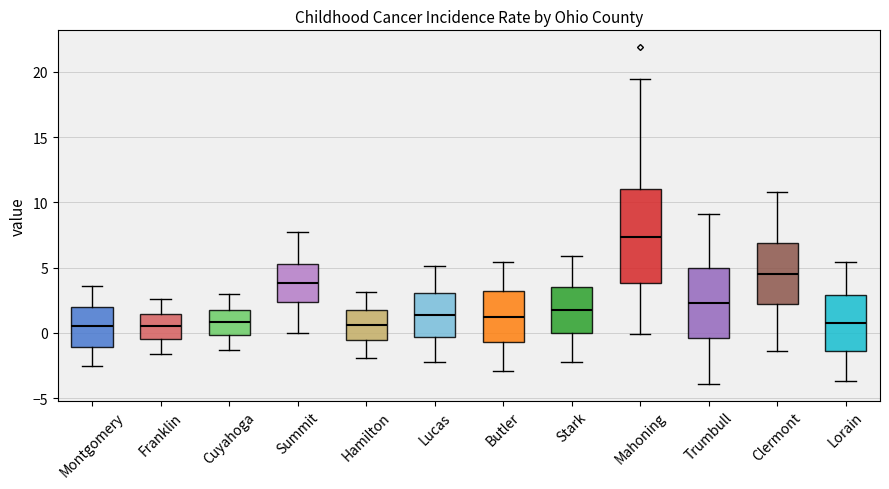

Reading left to right, read every box against the y-axis: the position of its median line, the range the box covers, and the ends of its whiskers. The values are not printed on the chart, so give them approximately, as read against the axis.

Montgomery: median 0.5, box -1.0 to 2.0, whiskers -2.5 to 3.5
Franklin: median 0.5, box -0.5 to 1.5, whiskers -1.5 to 2.5
Cuyahoga: median 1.0, box 0.0 to 2.0, whiskers -1.5 to 3.0
Summit: median 4.0, box 2.5 to 5.0, whiskers 0.0 to 7.5
Hamilton: median 0.5, box -0.5 to 1.5, whiskers -2.0 to 3.0
Lucas: median 1.5, box -0.5 to 3.0, whiskers -2.0 to 5.0
Butler: median 1.5, box -0.5 to 3.0, whiskers -3.0 to 5.5
Stark: median 2.0, box 0.0 to 3.5, whiskers -2.0 to 6.0
Mahoning: median 7.5, box 4.0 to 11.0, whiskers 0.0 to 19.5
Trumbull: median 2.5, box -0.5 to 5.0, whiskers -4.0 to 9.0
Clermont: median 4.5, box 2.0 to 7.0, whiskers -1.5 to 11.0
Lorain: median 1.0, box -1.5 to 3.0, whiskers -3.5 to 5.5